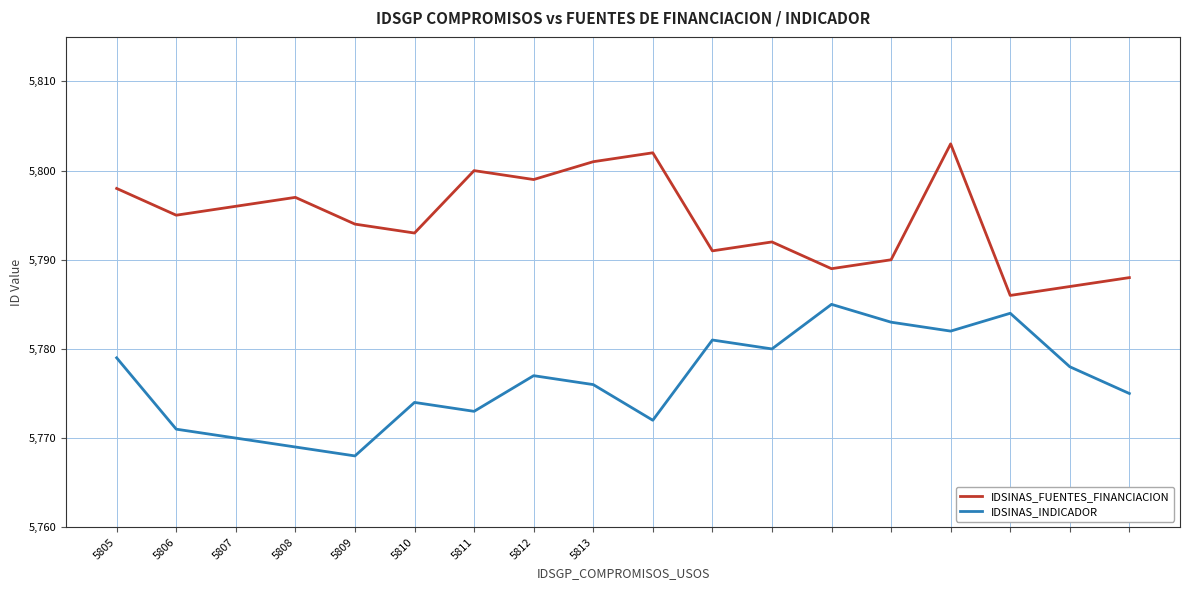

True or false: IDSINAS_FUENTES_FINANCIACION and IDSINAS_INDICADOR intersect in this chart.

False